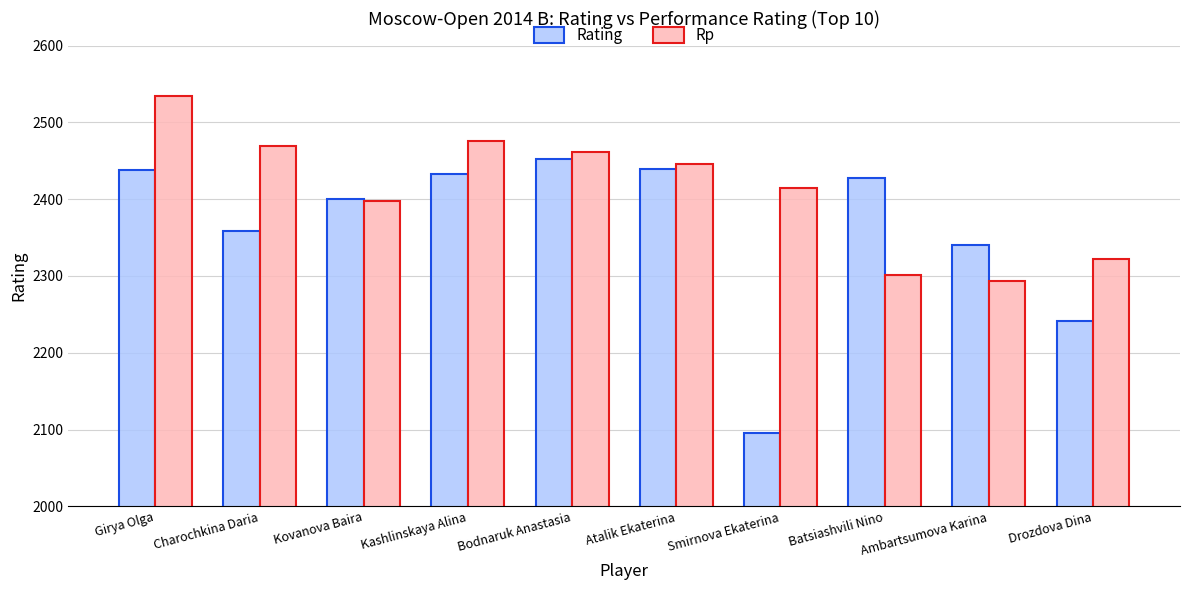

What is the average value of the Rp series?

2412